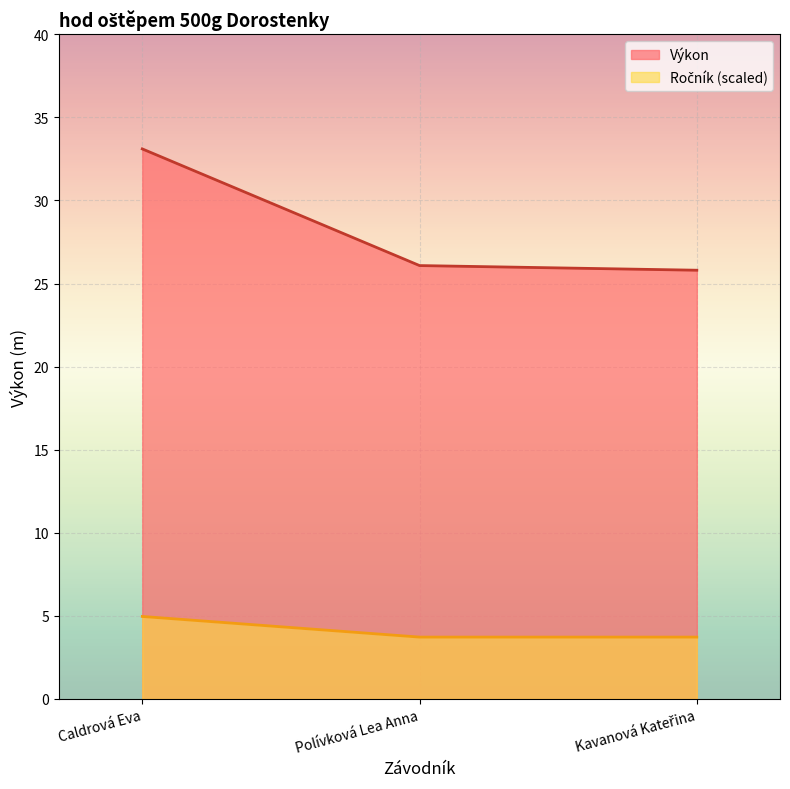

What is the label of the 3rd point from the right?

Caldrová Eva